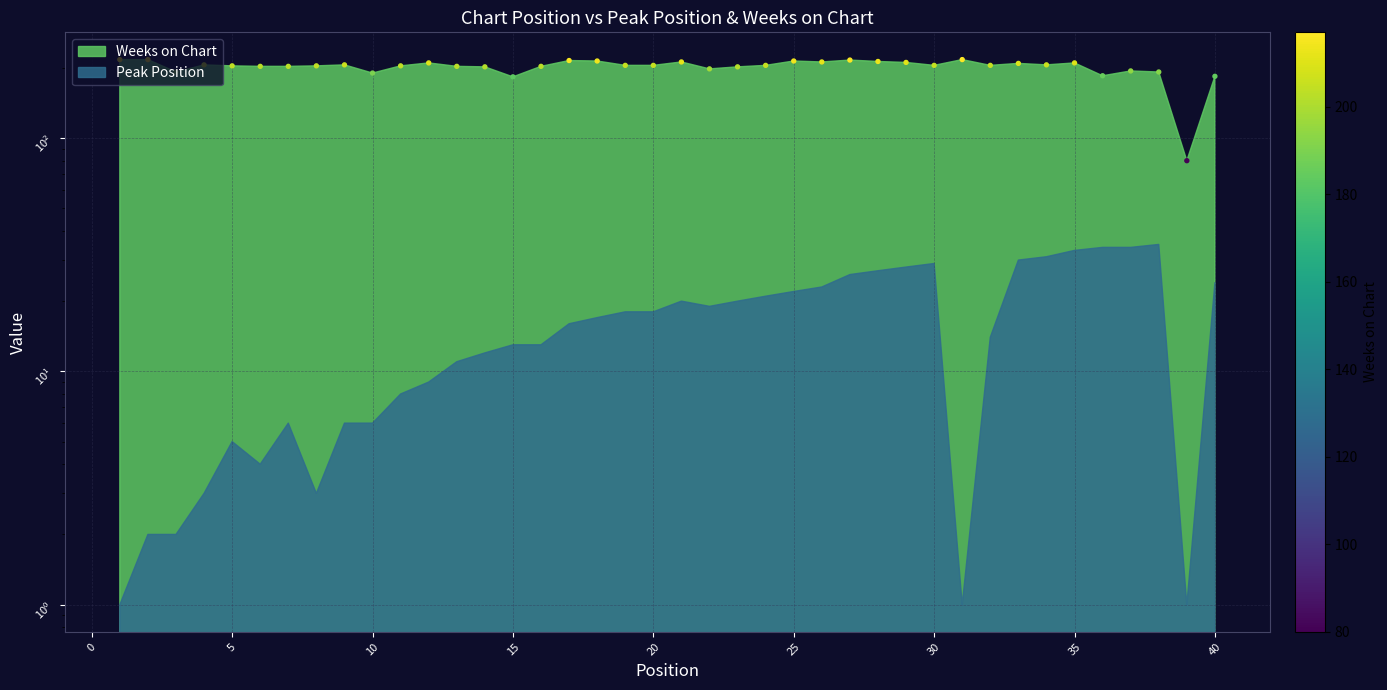

Between 2 and 36, which is larger?

2